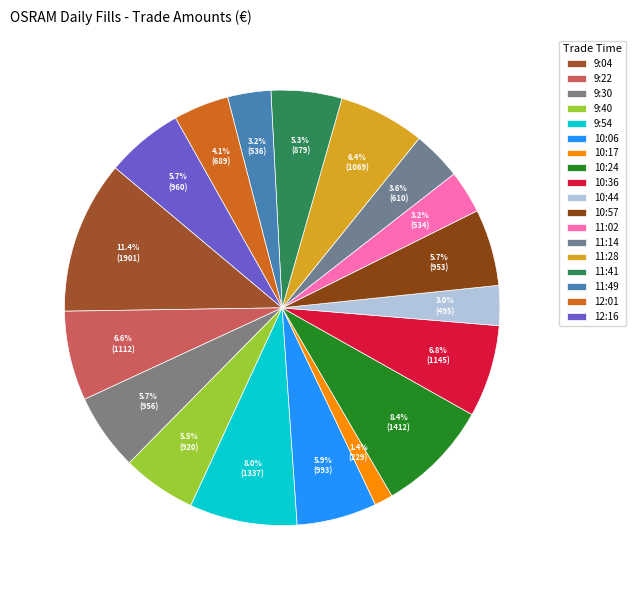

To the nearest percent, what portion does 11:49 represent?

3%